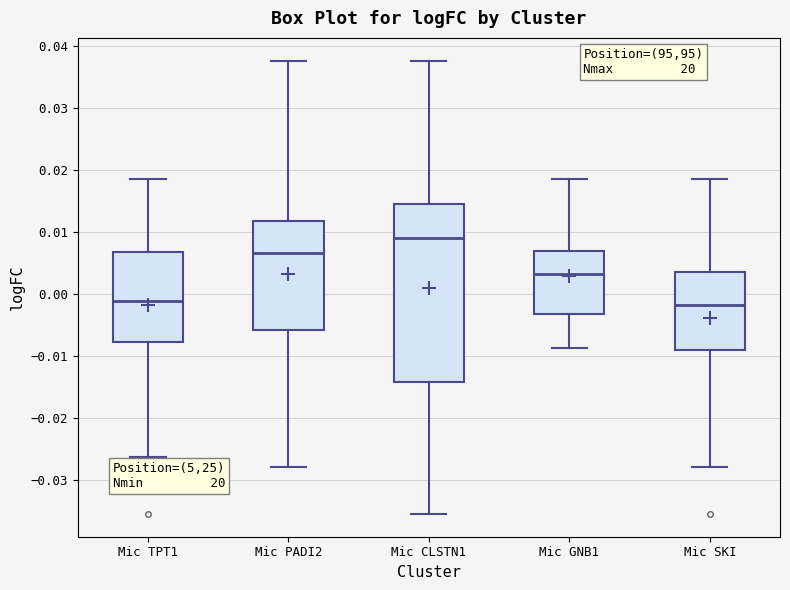

Reading left to right, transcribe this box plot: for each box, give where its median line is, the range the box spans, and where its two whiskers end, as read against the y-axis. The values are not printed on the chart, so give them approximately, as read against the axis.

Mic TPT1: median -0.001, box -0.008 to 0.007, whiskers -0.026 to 0.019
Mic PADI2: median 0.007, box -0.006 to 0.012, whiskers -0.028 to 0.038
Mic CLSTN1: median 0.009, box -0.014 to 0.014, whiskers -0.036 to 0.038
Mic GNB1: median 0.003, box -0.003 to 0.007, whiskers -0.009 to 0.019
Mic SKI: median -0.002, box -0.009 to 0.004, whiskers -0.028 to 0.019